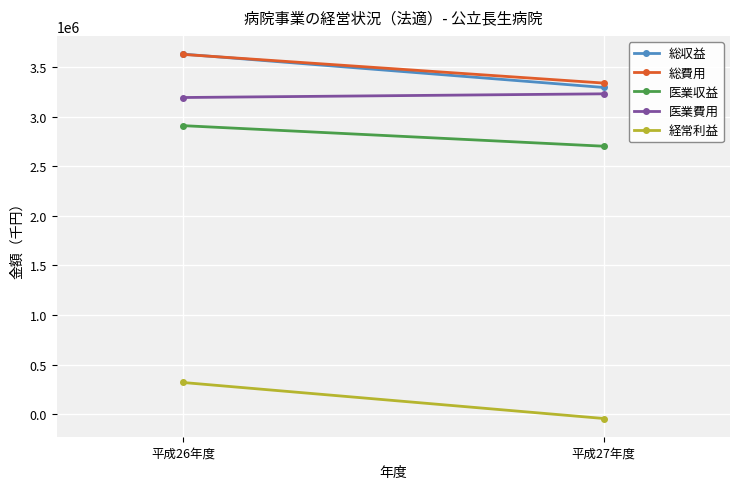

What is the spread (max minus min) of values at 平成27年度?

3385586